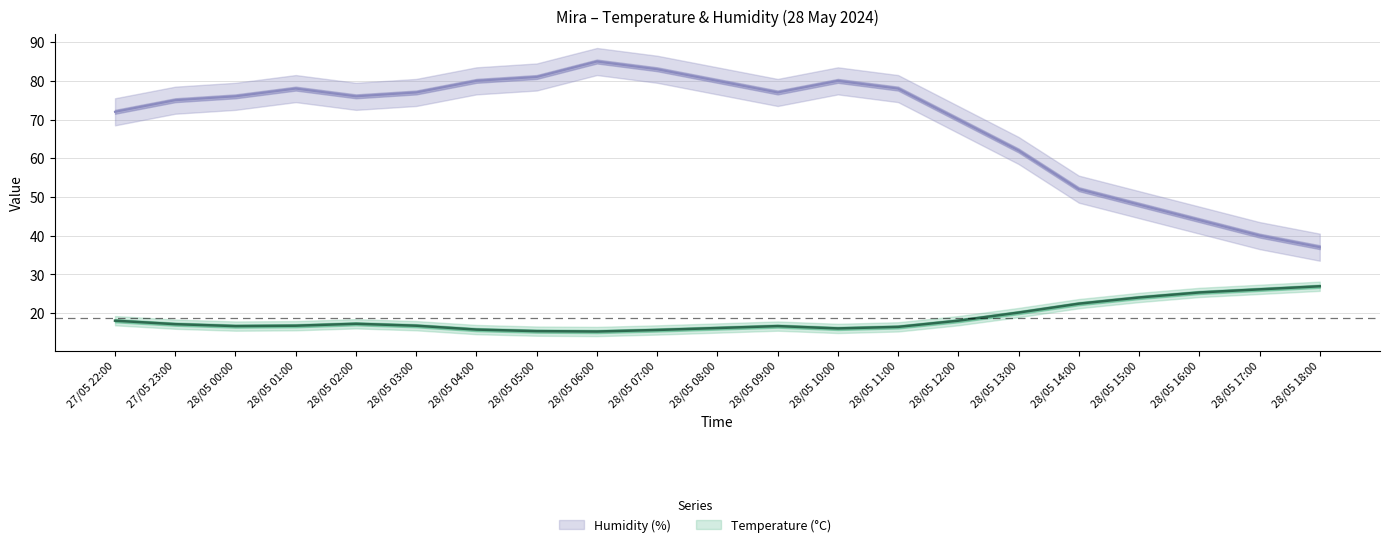

At which category does the chart reach its peak across all series?

28/05 06:00